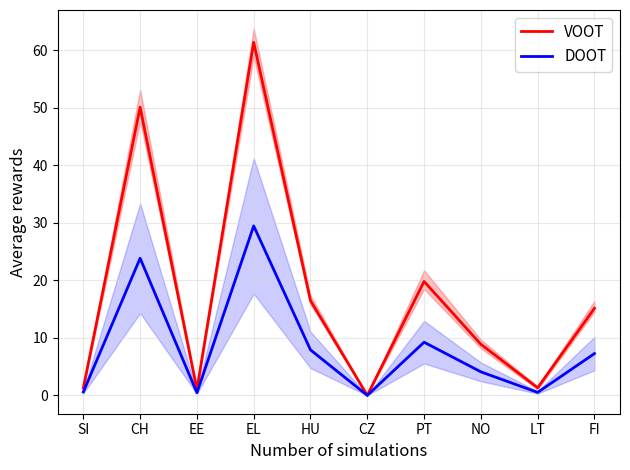

Rank the categories by VOOT value from lowest to highest.

CZ, EE, SI, LT, NO, FI, HU, PT, CH, EL